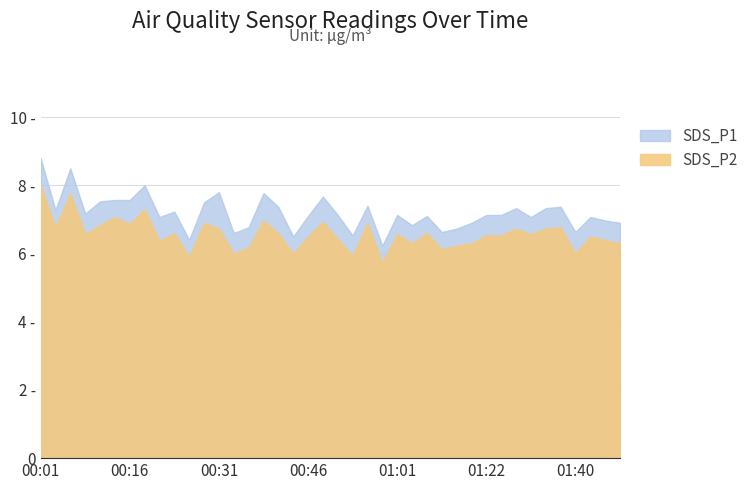

What is the average value of the SDS_P1 series?

7.2